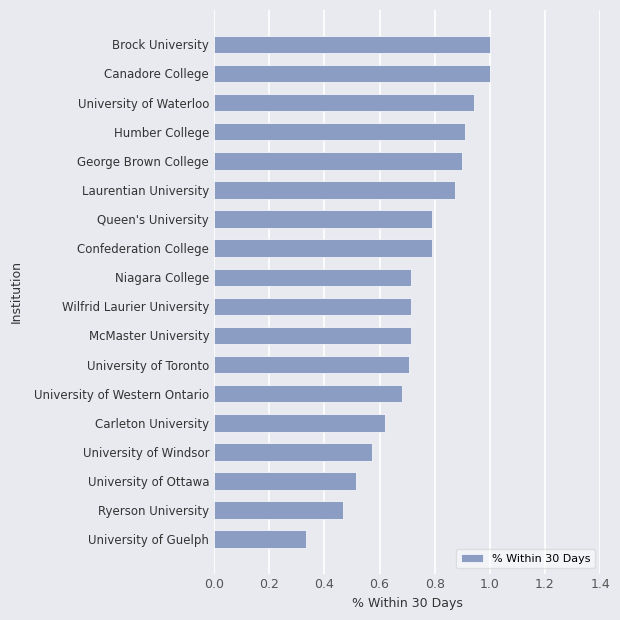

What is the sum of all values?

13.2